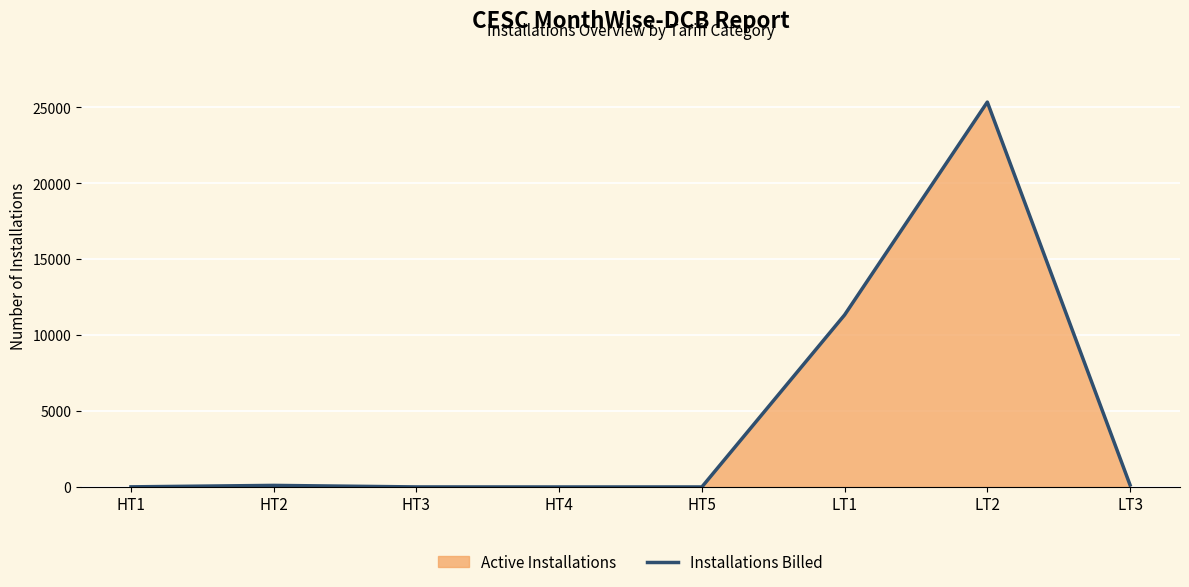

At which category does the chart reach its minimum across all series?

HT4